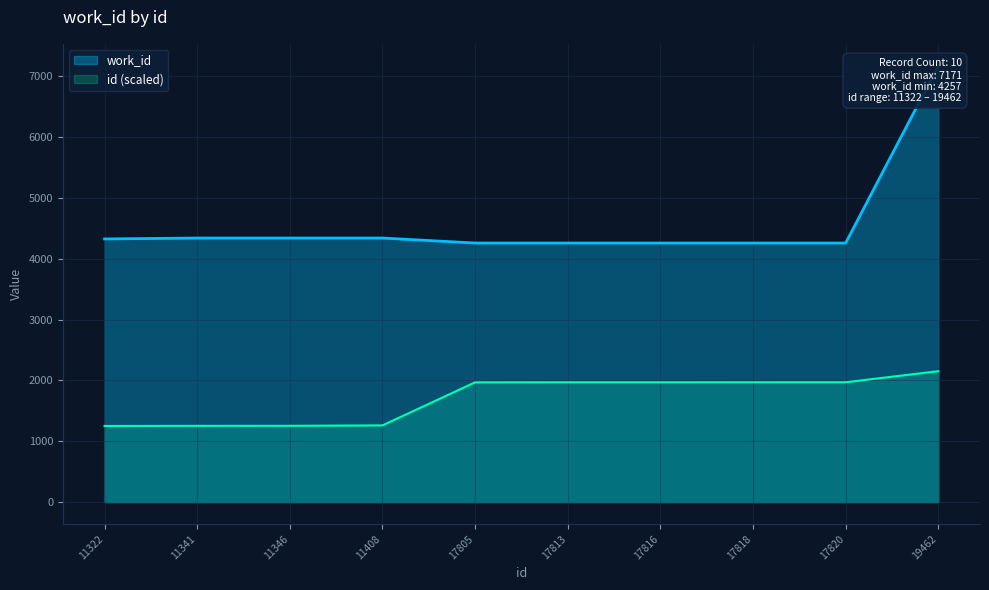

The value at 17813 is 4257. True or false?

True